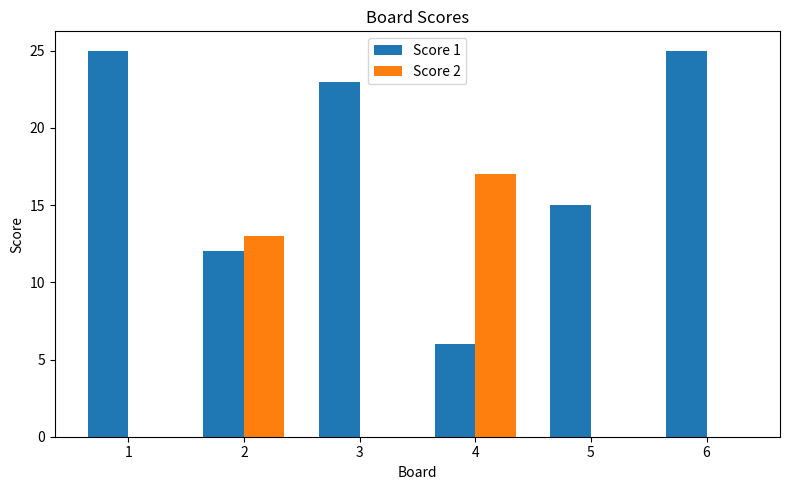

Reading left to right, list all the values displayed in this chart.

Score 1: 25	12	23	6	15	25
Score 2: 0	13	0	17	0	0